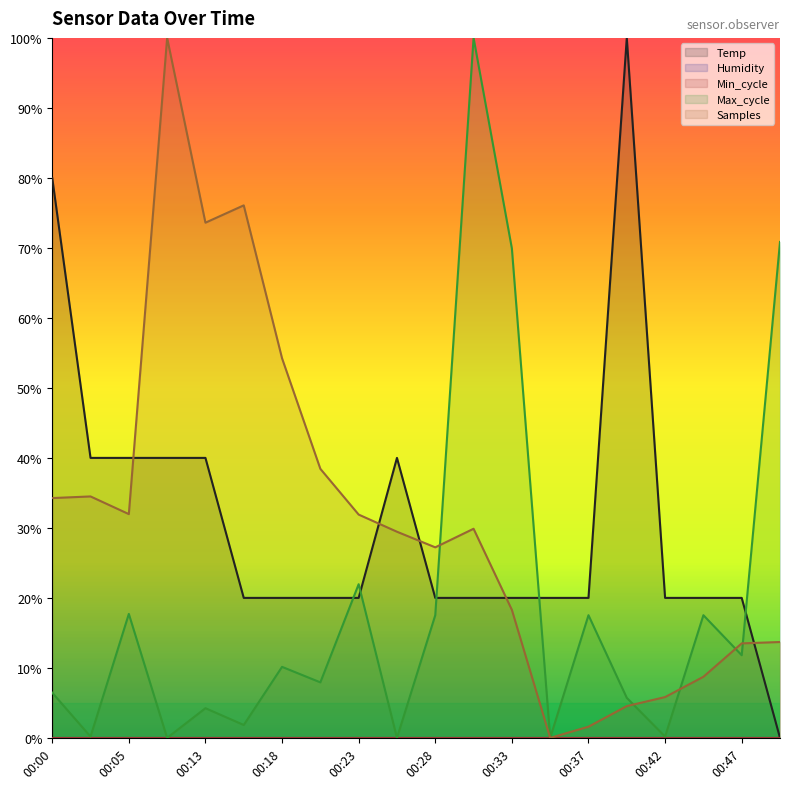

How many interior local peaks does the Samples series have?

4